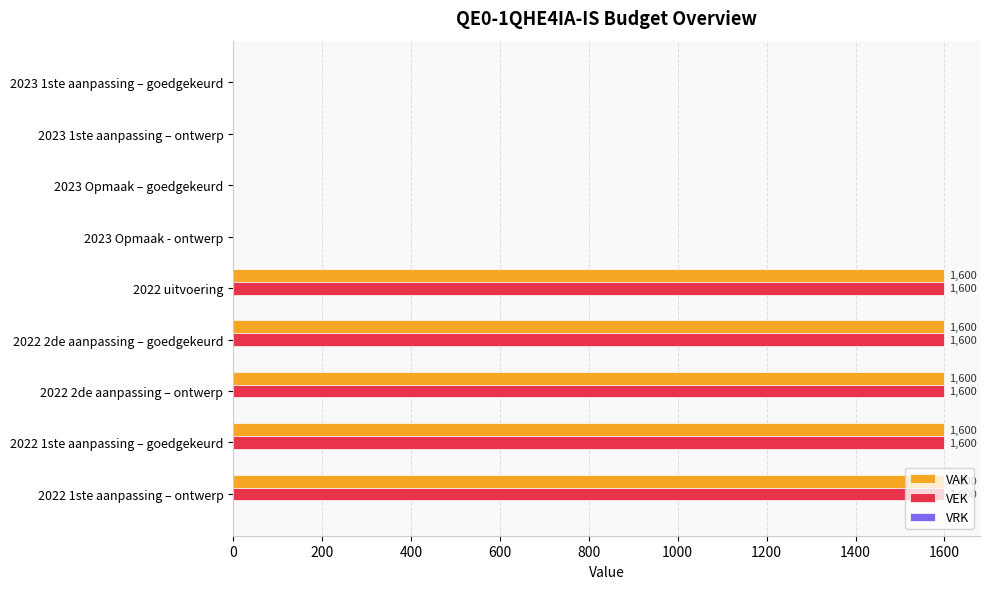

Read the VEK value at 2022 1ste aanpassing – ontwerp, to the nearest 50.

1600